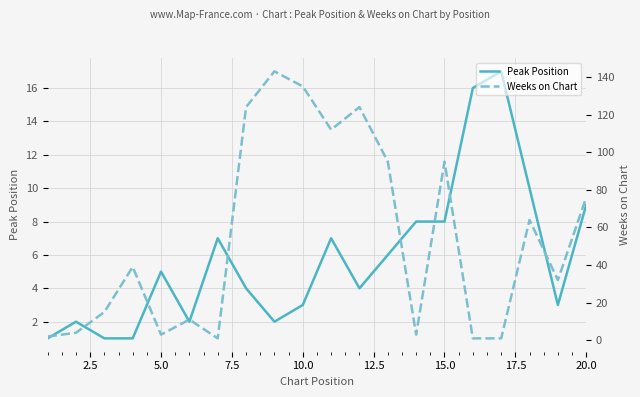

The Peak Position series shows 1 at 10.0. True or false?

False